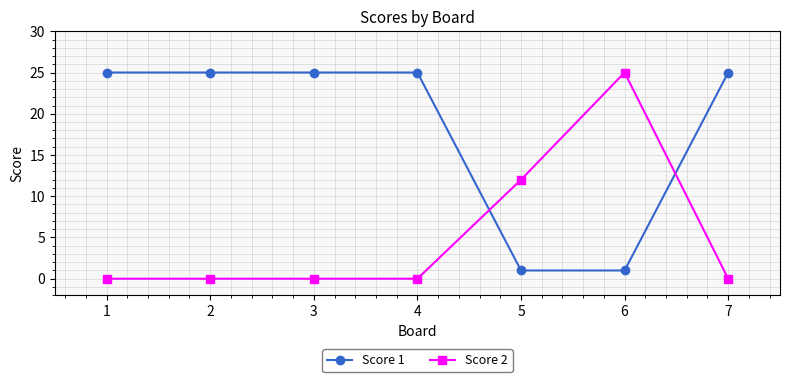

Which series ends up on top after the final intersection of Score 2 and Score 1?

Score 1